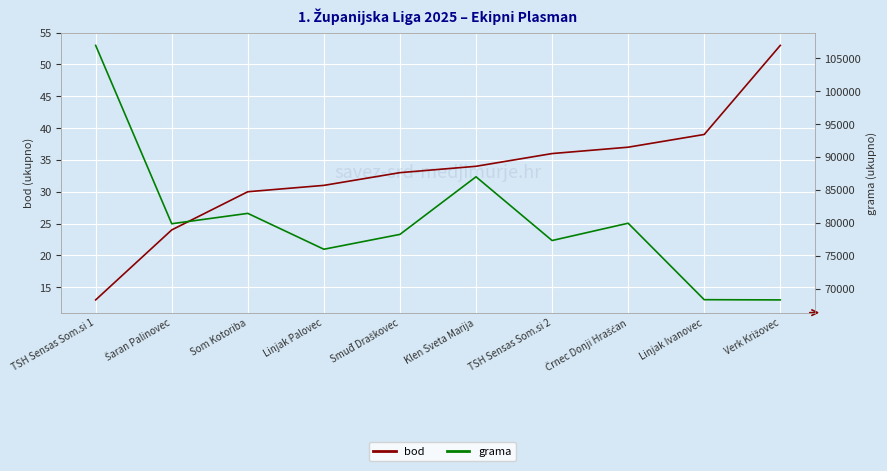

Which series has the widest spread of values?

grama